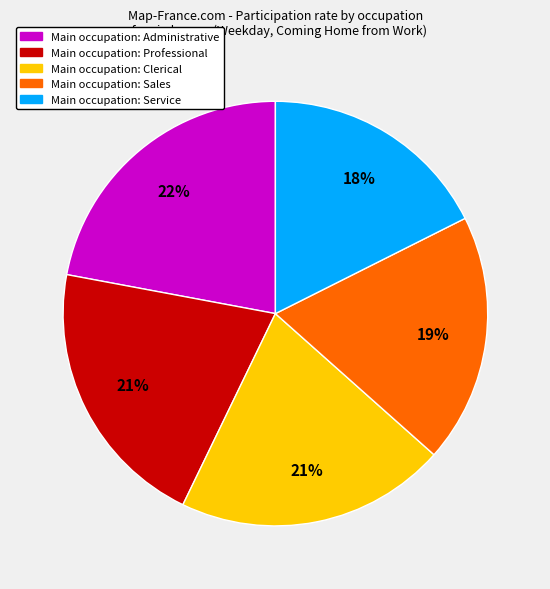

To the nearest percent, what is the difference between the largest and smallest slice percentages?

4%